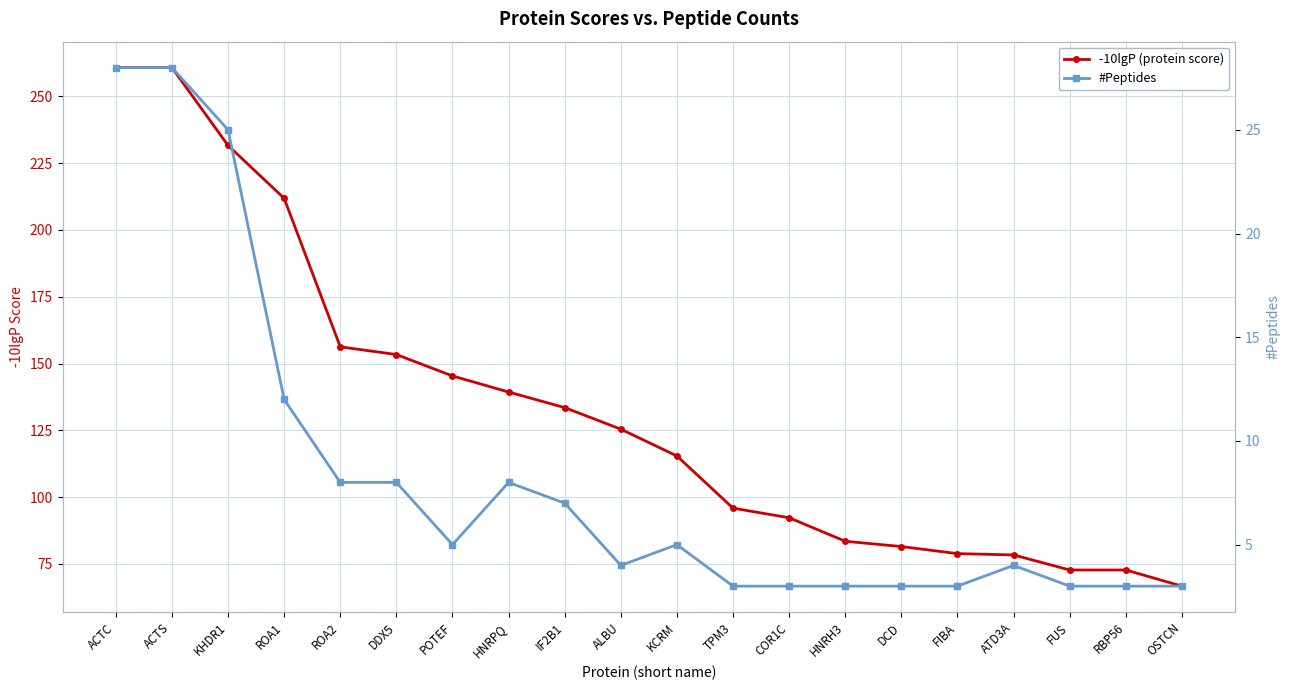

Reading left to right, extract all data points from this chart.

-10lgP (protein score): 260.8	260.8	231.6	211.8	156.3	153.4	145.4	139.3	133.5	125.4	115.4	95.9	92.3	83.5	81.5	78.9	78.4	72.7	72.7	66.7
#Peptides: 28.0	28.0	25.0	12.0	8.0	8.0	5.0	8.0	7.0	4.0	5.0	3.0	3.0	3.0	3.0	3.0	4.0	3.0	3.0	3.0